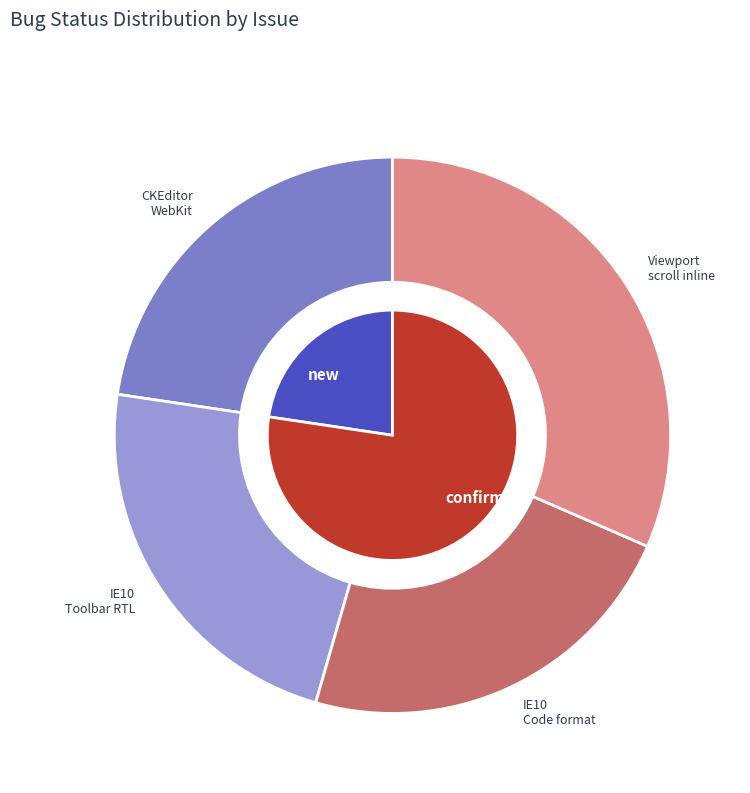

Rank the categories by value from lowest to highest.

CKEditor follows links in WebKit-based, [IE10 Quirks Mode] Toolbar for RTL, [IE10 Quirks Mode] Not code formating, Whole viewport is scrolled in inline